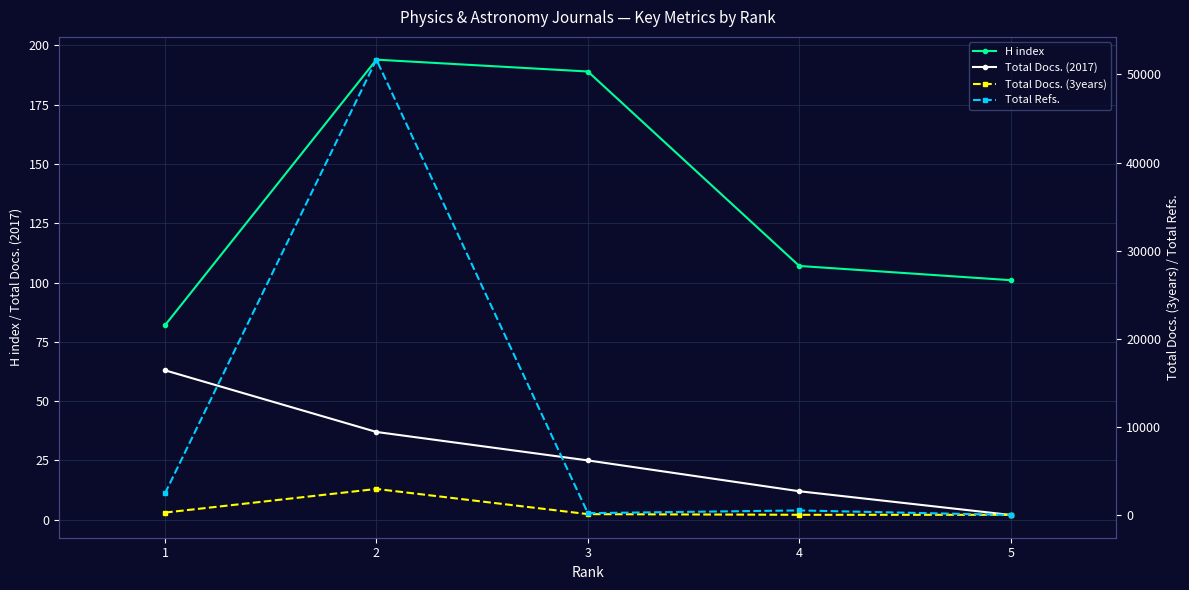

What is the difference between the H index values at 1 and 4?

25